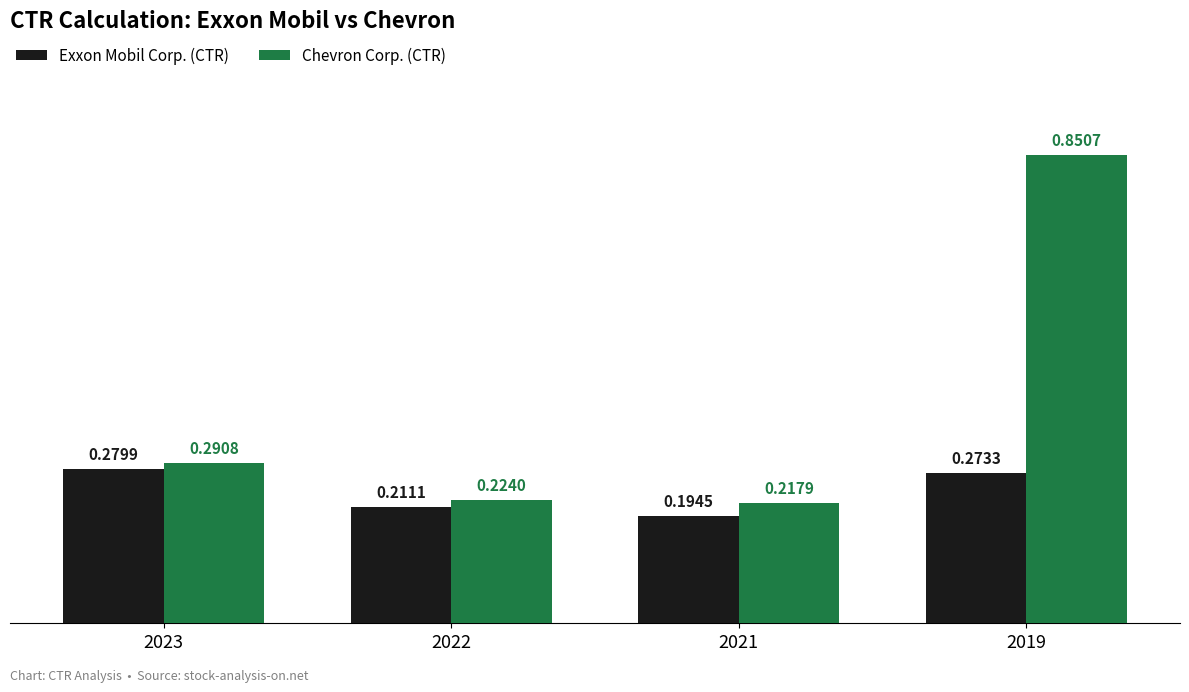

What is the difference between the Chevron Corp. (CTR) values at 2023 and 2021?

0.1